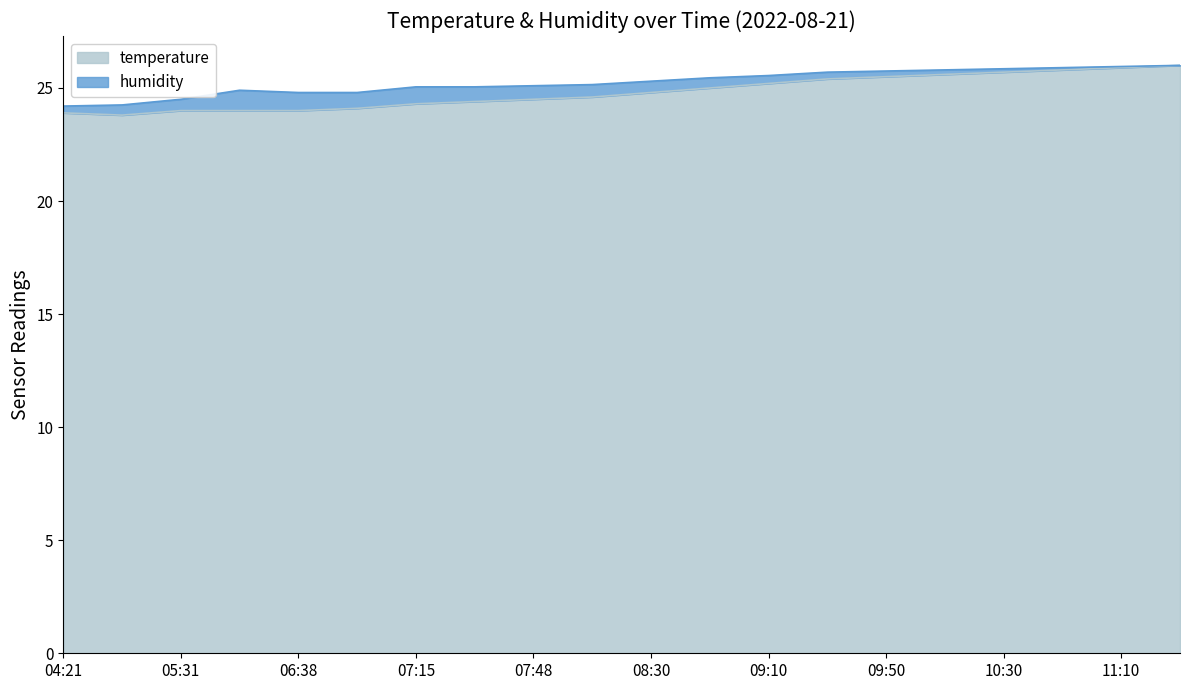

Rank the categories by value from lowest to highest.

04:47, 04:21, 05:31, 06:06, 06:38, 07:00, 07:15, 07:32, 07:48, 08:10, 08:30, 08:50, 09:10, 09:30, 09:50, 10:10, 10:30, 10:50, 11:10, 11:30